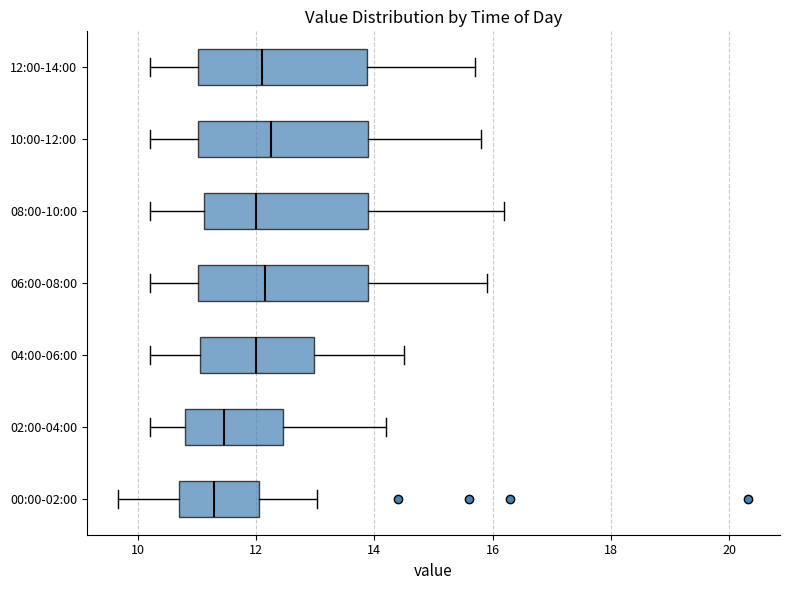

Reading bottom to top, transcribe this box plot: for each box, give where its median line is, the range the box spans, and where its two whiskers end, as read against the x-axis. The values are not printed on the chart, so give them approximately, as read against the axis.

00:00-02:00: median 11.2, box 10.6 to 12.0, whiskers 9.6 to 13.0
02:00-04:00: median 11.4, box 10.8 to 12.4, whiskers 10.2 to 14.2
04:00-06:00: median 12.0, box 11.0 to 13.0, whiskers 10.2 to 14.6
06:00-08:00: median 12.2, box 11.0 to 14.0, whiskers 10.2 to 16.0
08:00-10:00: median 12.0, box 11.2 to 14.0, whiskers 10.2 to 16.2
10:00-12:00: median 12.2, box 11.0 to 14.0, whiskers 10.2 to 15.8
12:00-14:00: median 12.2, box 11.0 to 13.8, whiskers 10.2 to 15.8